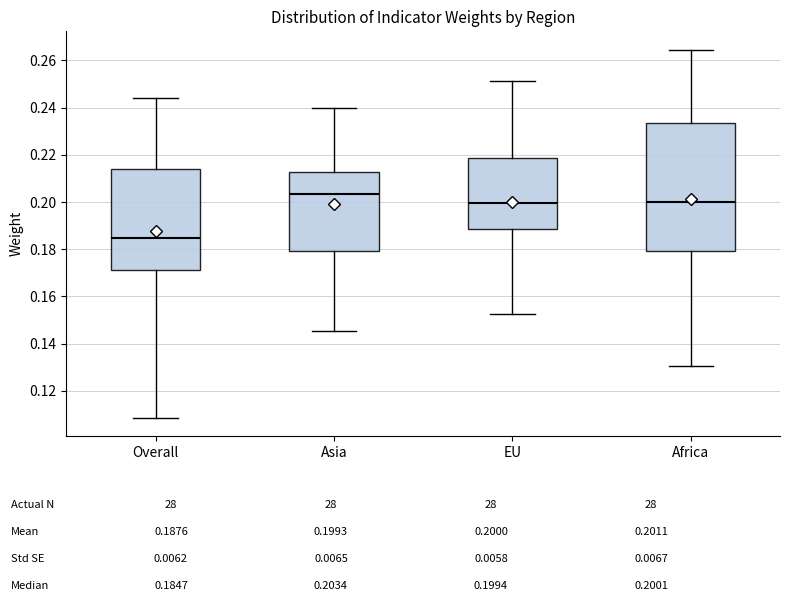

Reading left to right, read every box against the y-axis: the position of its median line, the range the box covers, and the ends of its whiskers. The values are not printed on the chart, so give them approximately, as read against the axis.

Overall: median 0.184, box 0.172 to 0.214, whiskers 0.108 to 0.244
Asia: median 0.204, box 0.180 to 0.212, whiskers 0.146 to 0.240
EU: median 0.200, box 0.188 to 0.218, whiskers 0.152 to 0.252
Africa: median 0.200, box 0.180 to 0.234, whiskers 0.130 to 0.264